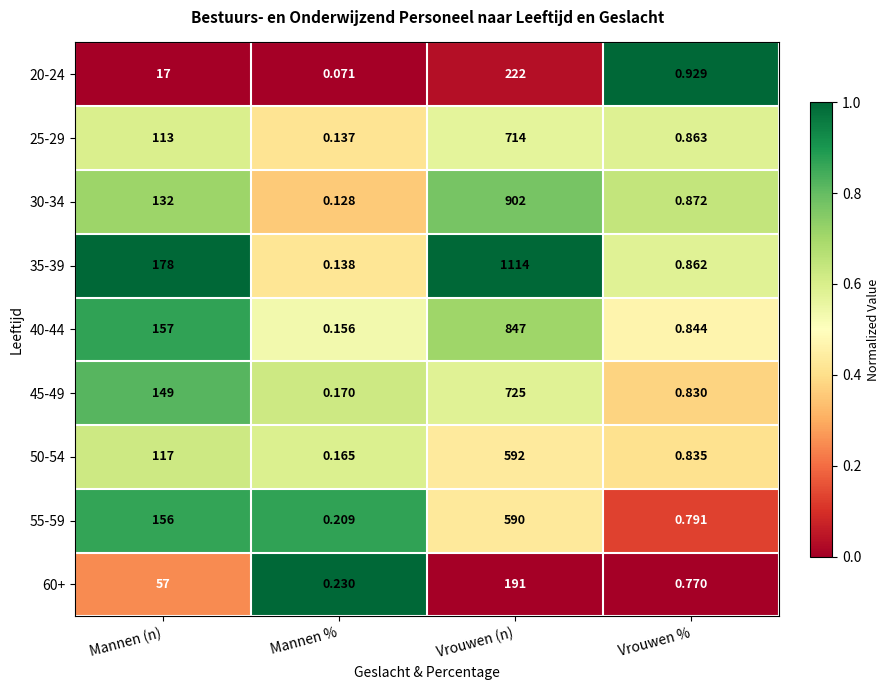

Which series changed the most between Mannen (n) and Mannen %?

35-39